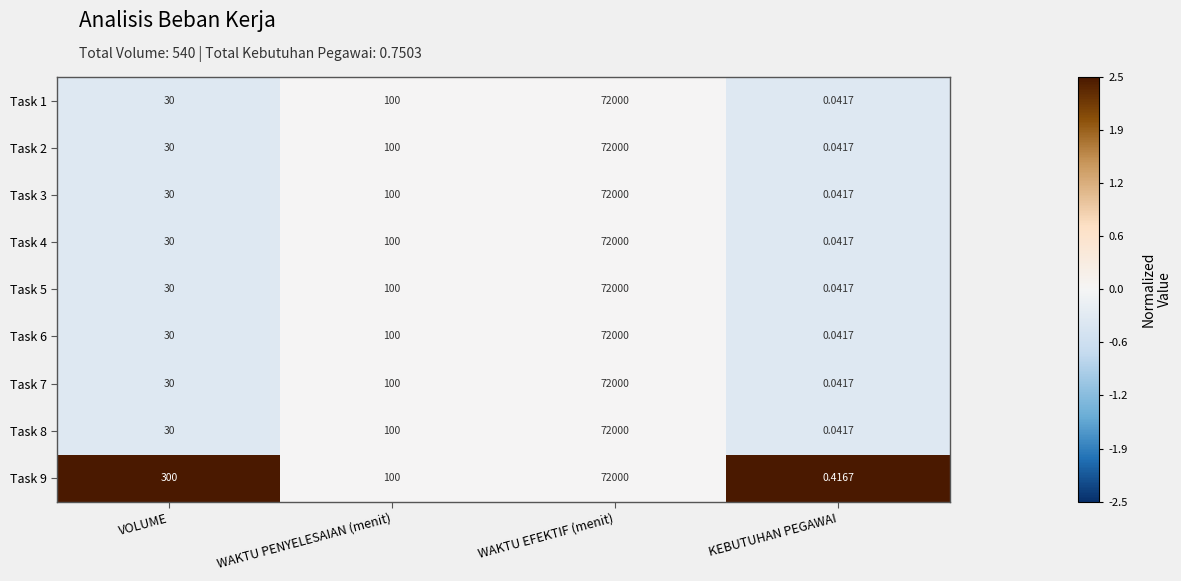

Rank the categories by Task 6 value from lowest to highest.

KEBUTUHAN PEGAWAI, VOLUME, WAKTU PENYELESAIAN (menit), WAKTU EFEKTIF (menit)